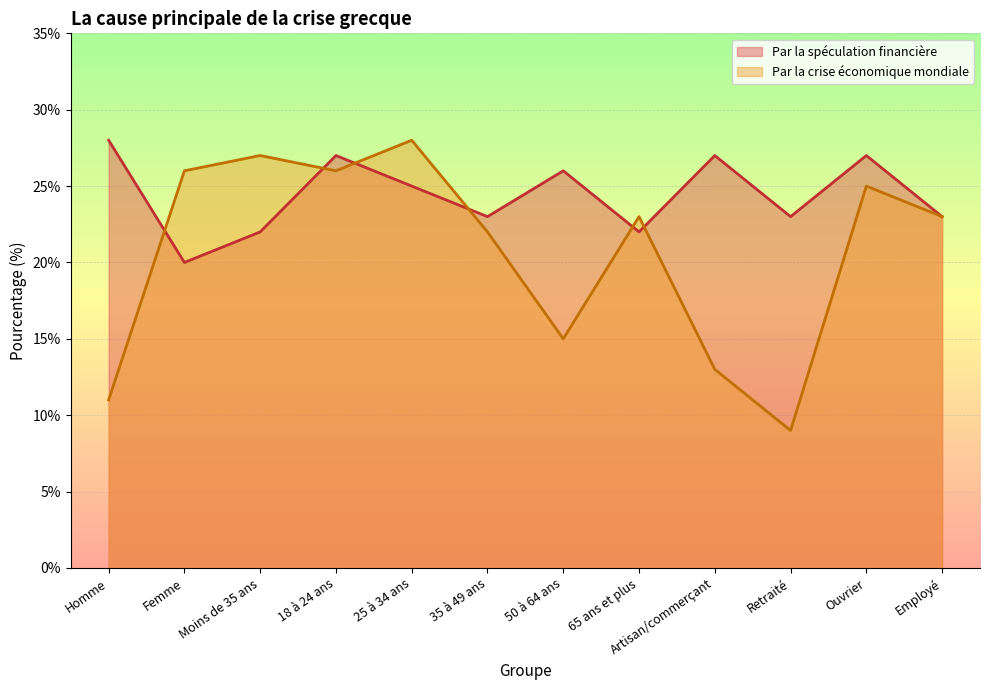

At which category does Par la crise économique mondiale reach its first local valley?

18 à 24 ans